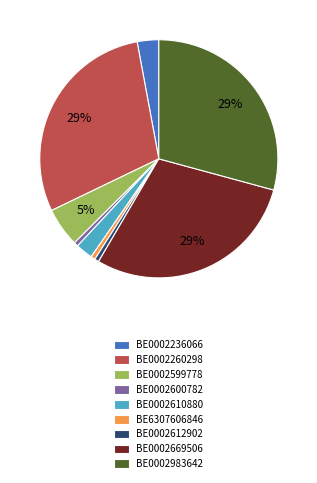

Does BE0002599778 account for over 50% of the chart?

No